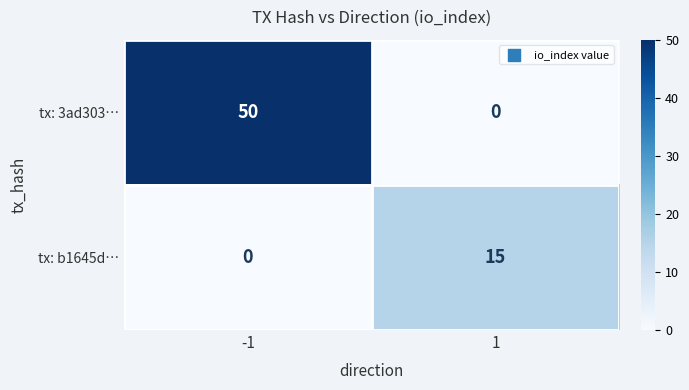

List the series in order of their overall mean, lowest first.

tx: b1645d…, tx: 3ad303…